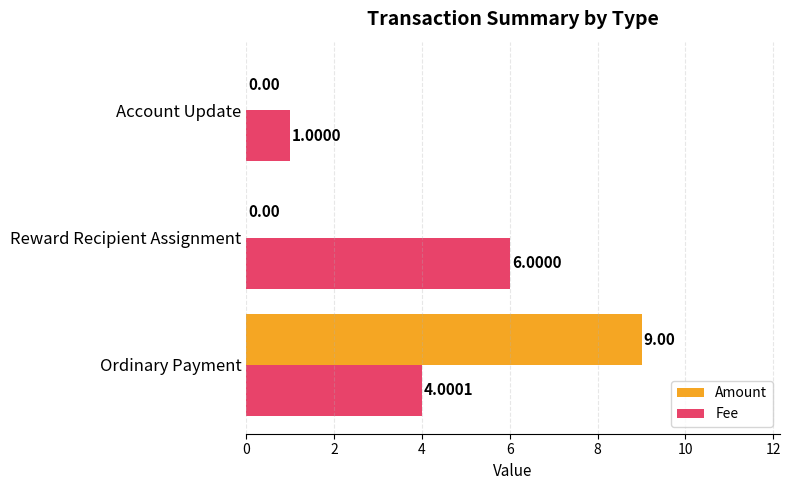

Where is Fee nearest to the value 3?

Ordinary Payment